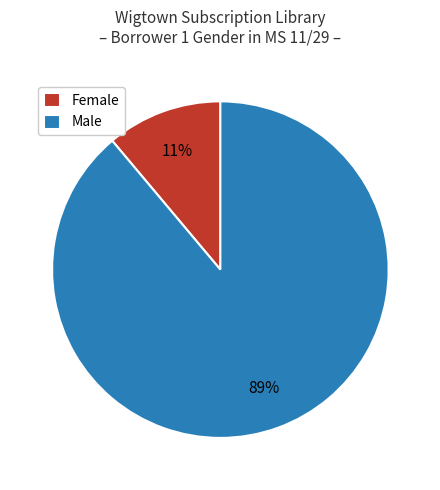

Which category accounts for the majority?

Male